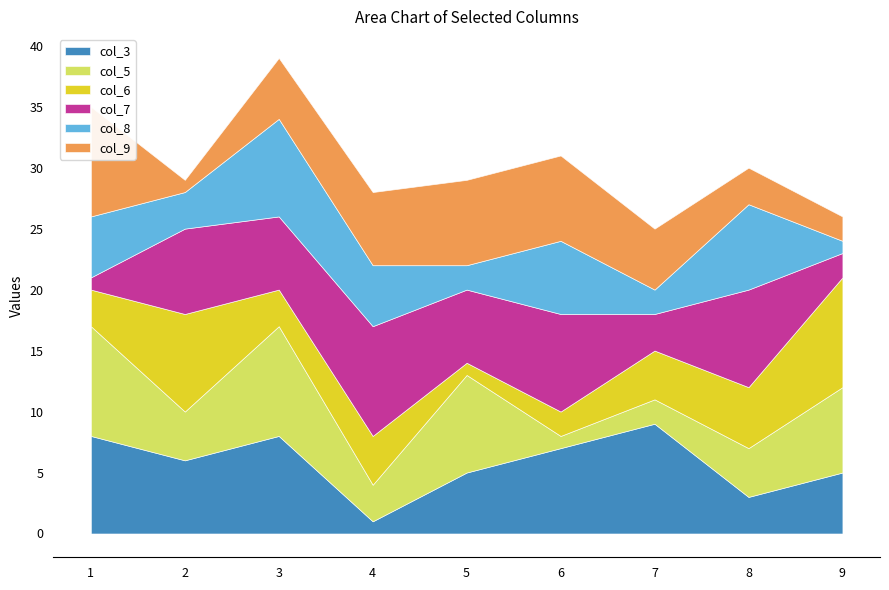

Which has a higher value, 2 or 9?

2